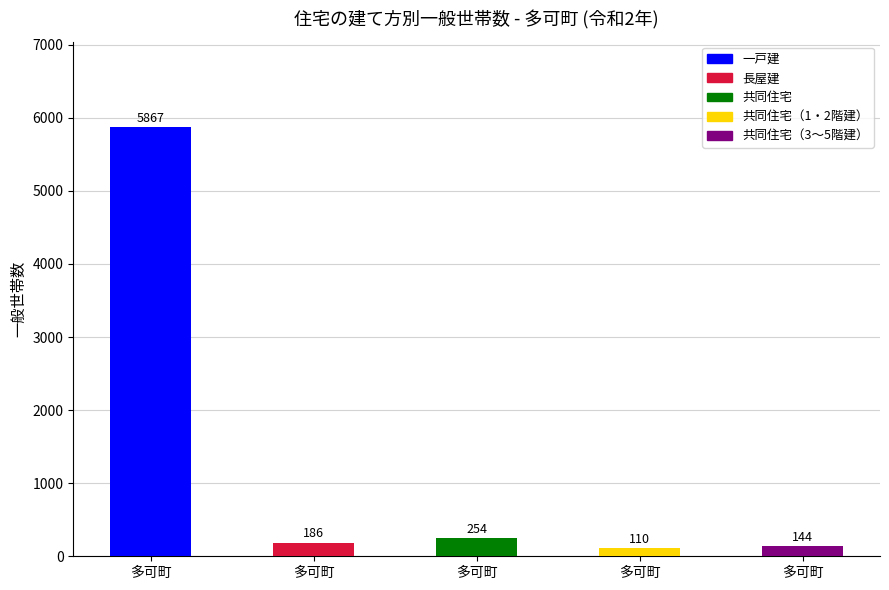

How many bars are there in each group?

5